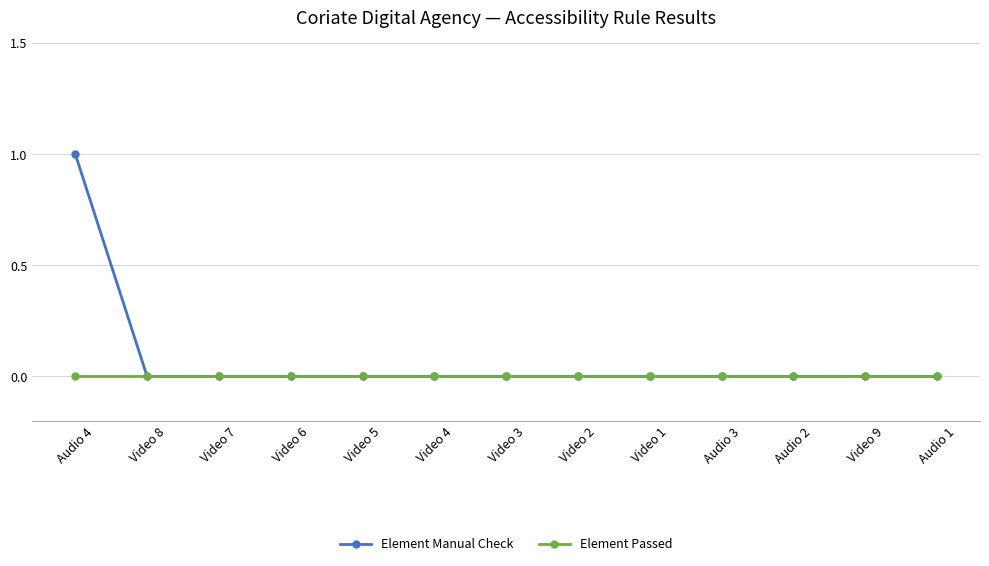

Which series has the widest spread of values?

Element Manual Check